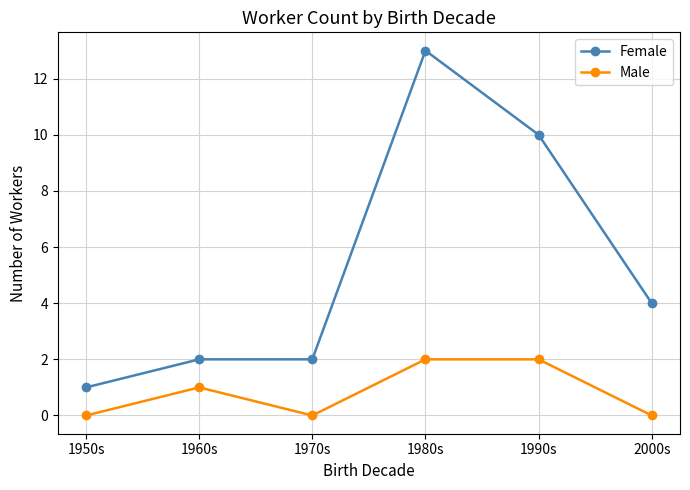

Where is Male nearest to the value 1?

1960s